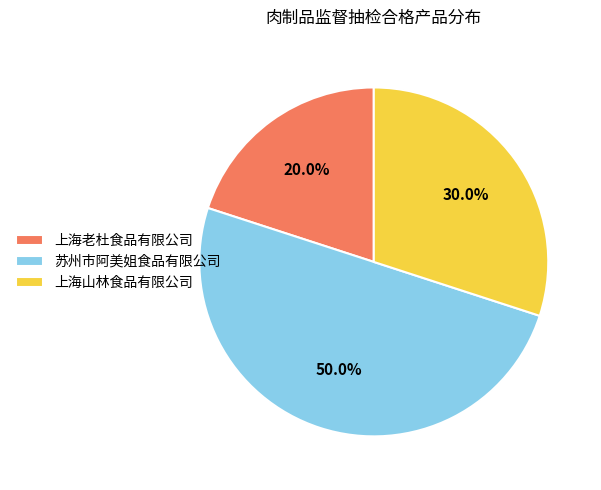

Is 上海山林食品有限公司 the majority of the pie?

No